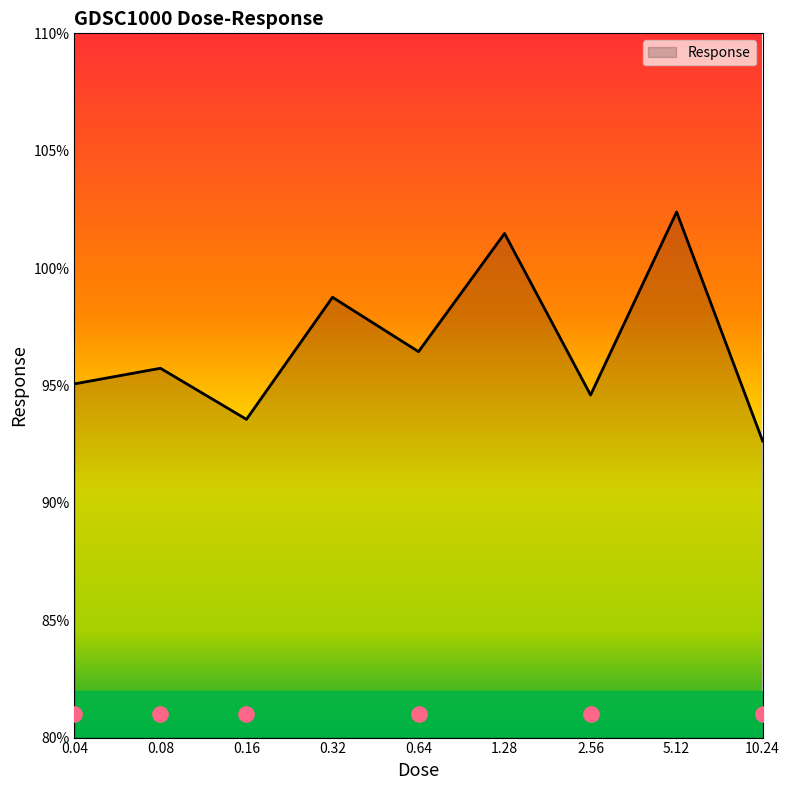

Which has a higher value, 5.12 or 0.64?

5.12